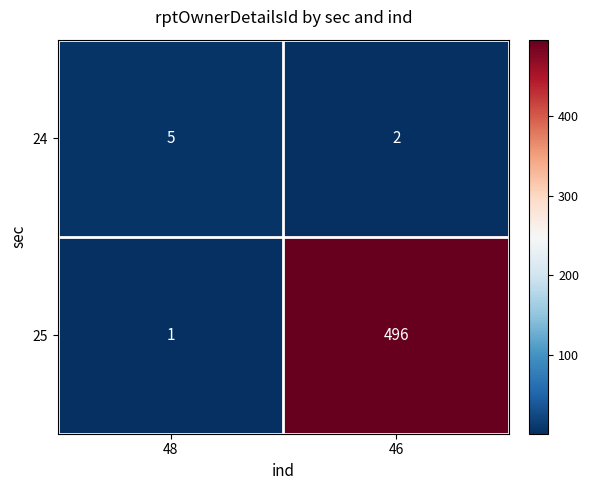

Reading left to right, list all the values displayed in this chart.

24: 48=5	46=2
25: 48=1	46=496